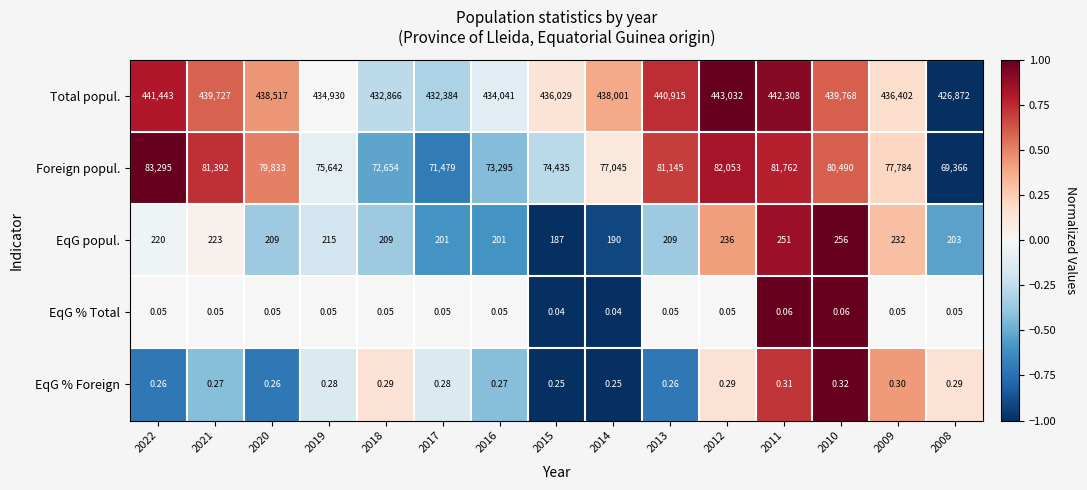

What is the difference between the highest and lowest values at 2014?

438001.0